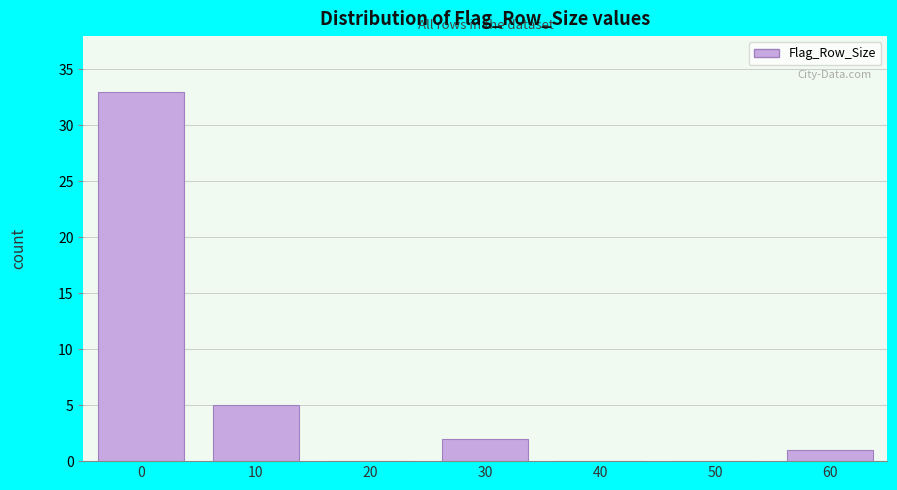

Reading right to left, what are all the values shown in this chart?

60=1	50=0	40=0	30=2	20=0	10=5	0=33